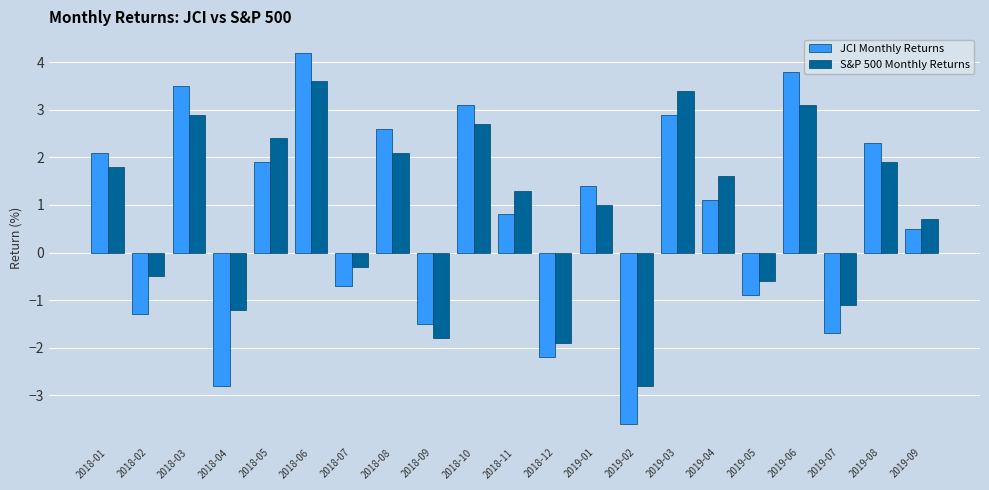

What is the label of the 13th bar from the left?

2019-01